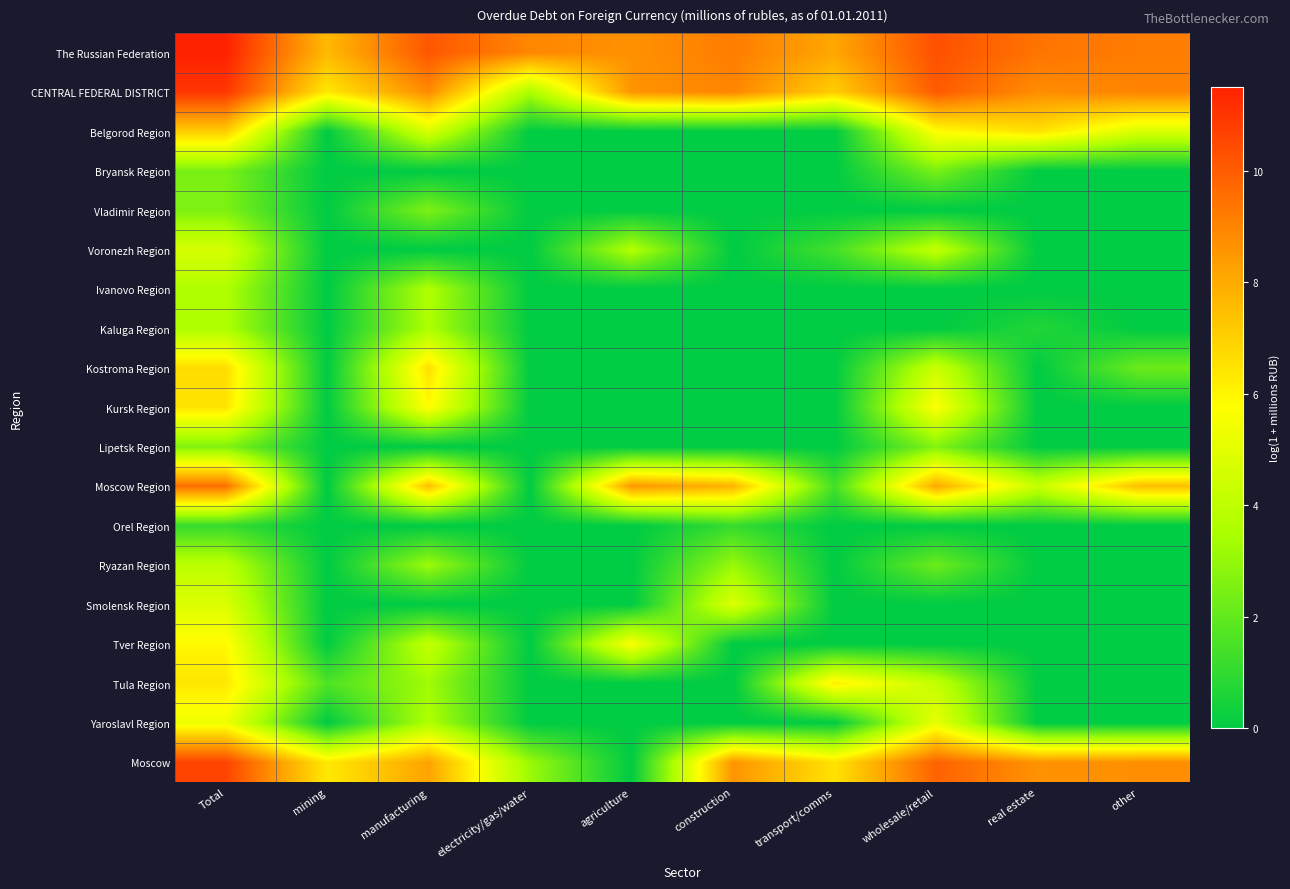

List the series in order of their peak value, highest first.

The Russian Federation, CENTRAL FEDERAL DISTRICT, Moscow, Moscow Region, Belgorod Region, Kostroma Region, Kursk Region, Tula Region, Tver Region, Yaroslavl Region, Smolensk Region, Voronezh Region, Ryazan Region, Ivanovo Region, Kaluga Region, Lipetsk Region, Vladimir Region, Bryansk Region, Orel Region